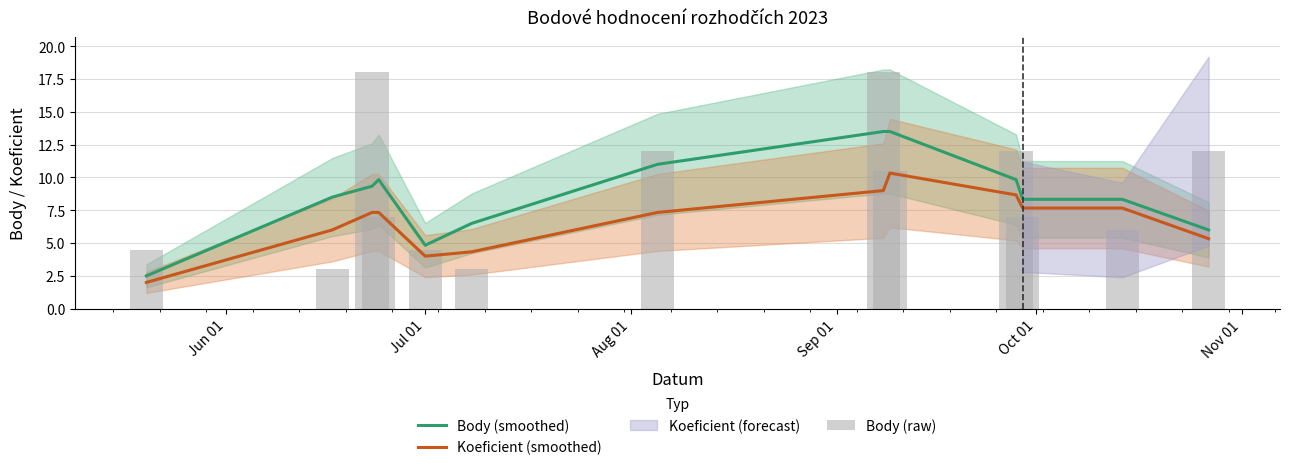

What is the minimum value for Koeficient (smoothed)?

2.0